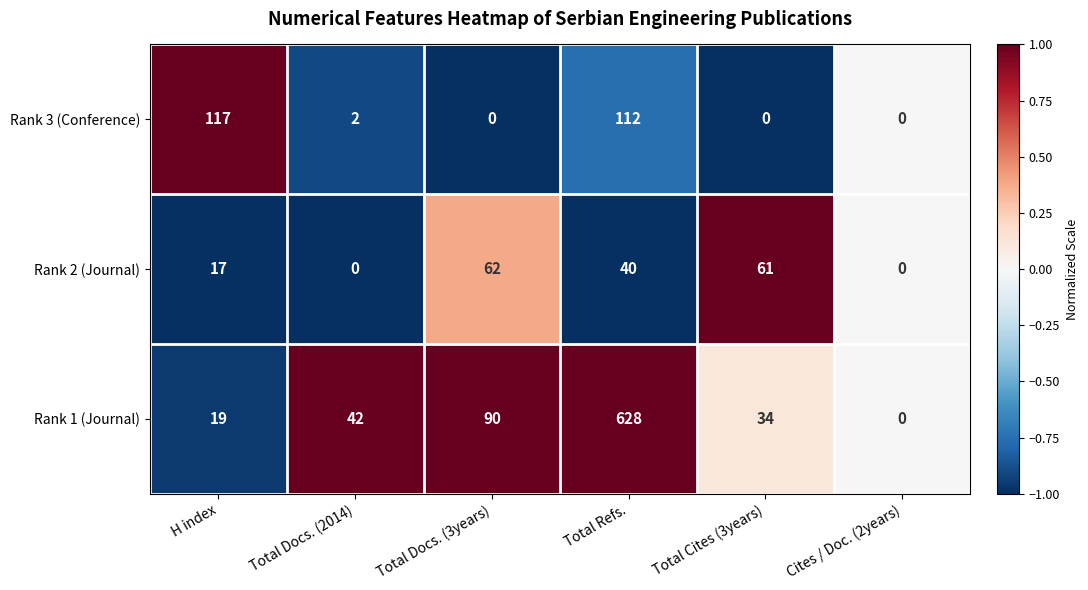

At Total Docs. (3years), list the series in order from largest to smallest.

Rank 1 (Journal), Rank 2 (Journal), Rank 3 (Conference)